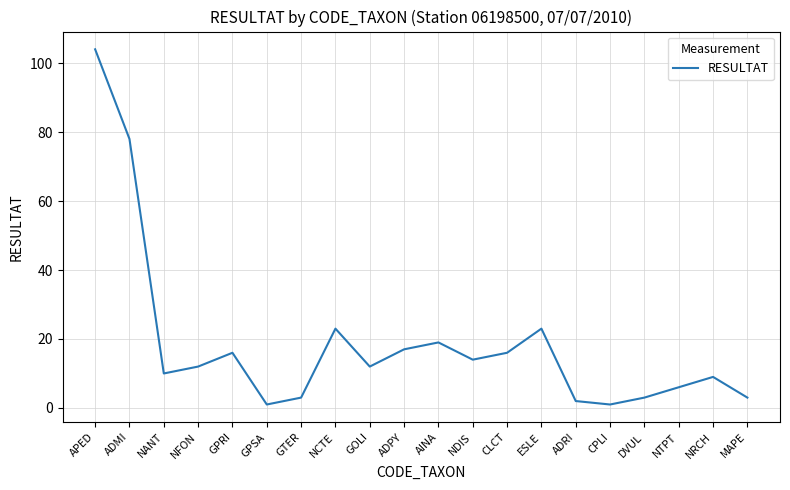

What position from the left is ADPY?

10